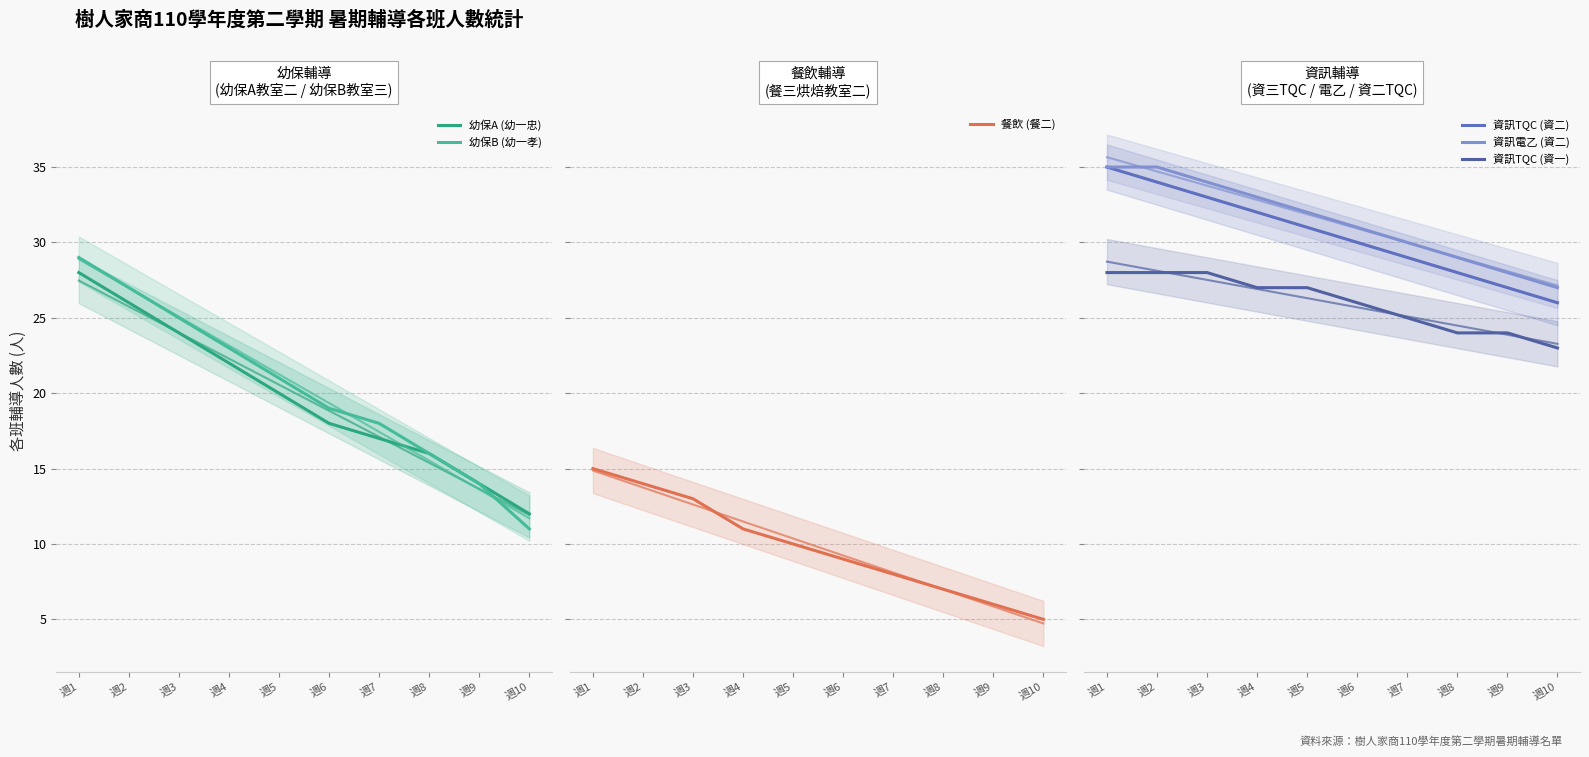

Does the chart display data point markers on the line(s)?

No